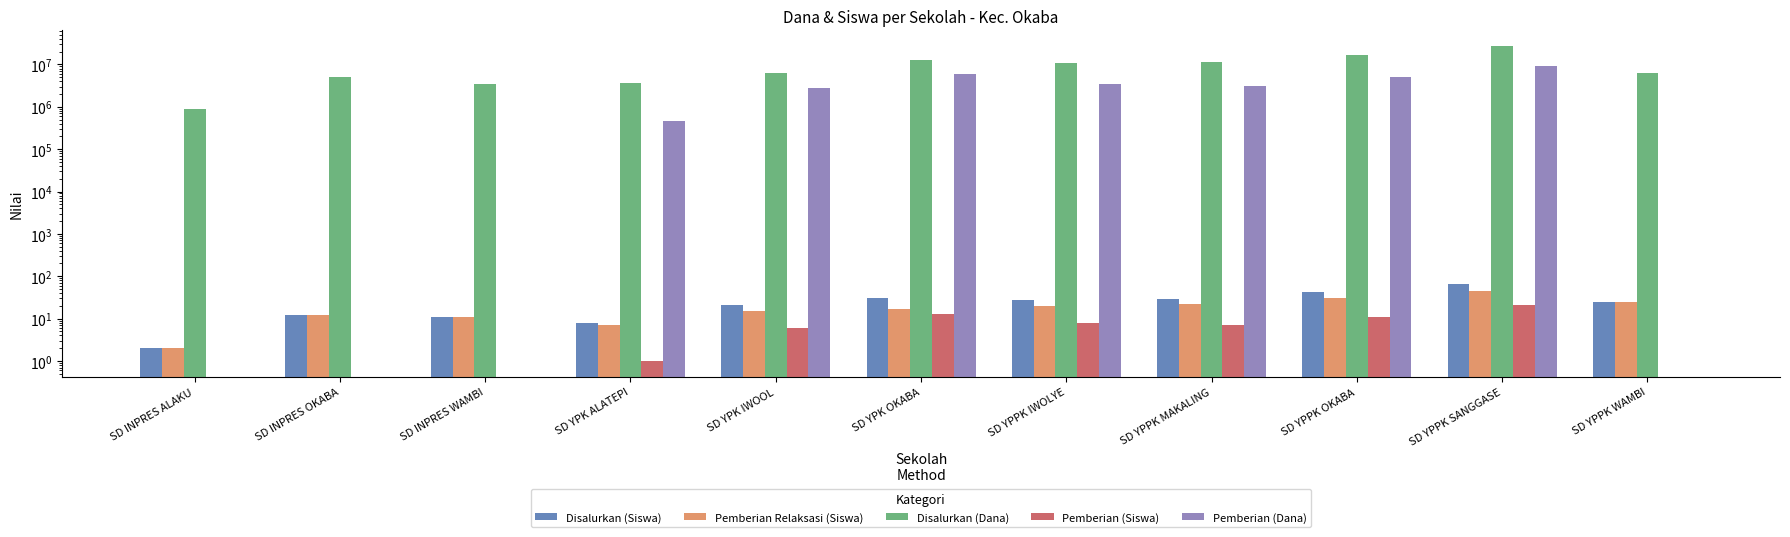

Which category has the highest value across all series?

SD YPPK SANGGASE